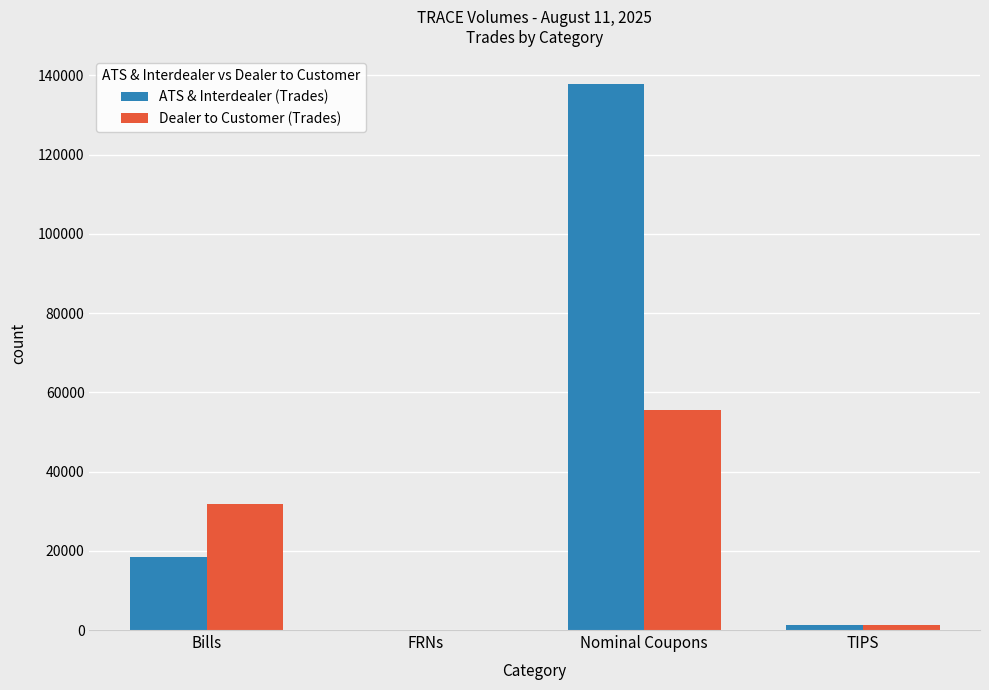

What are all the series names shown in the legend?

ATS & Interdealer (Trades), Dealer to Customer (Trades)